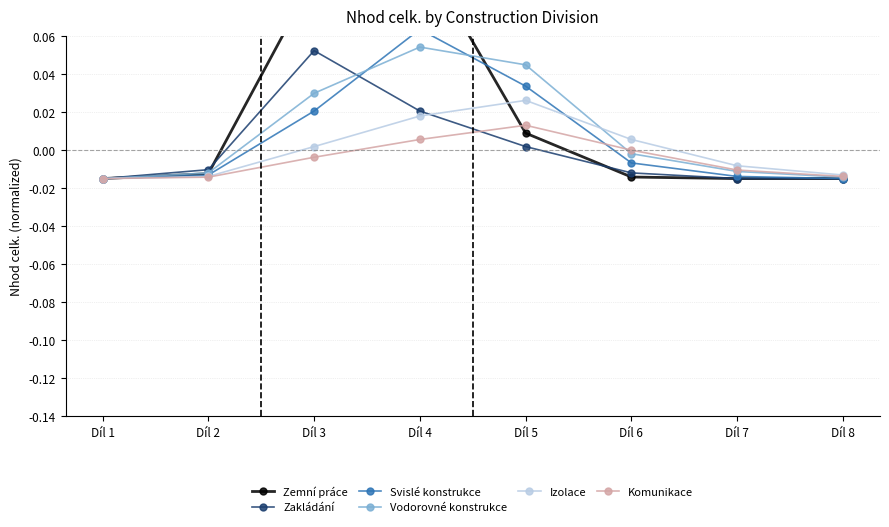

Between which two adjacent categories do Svislé konstrukce and Vodorovné konstrukce first intersect?

Díl 3 and Díl 4